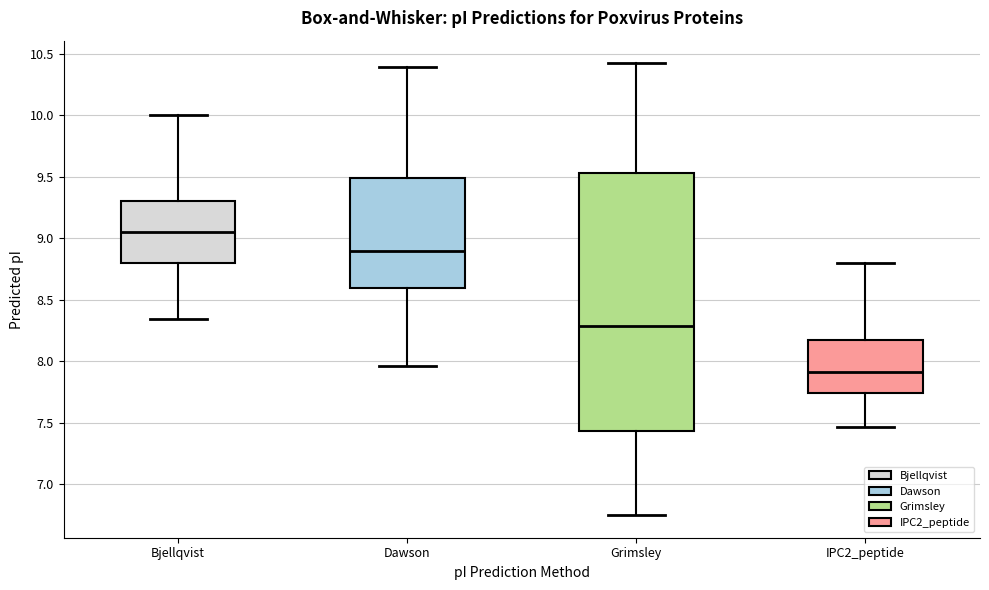

Reading left to right, read every box against the y-axis: the position of its median line, the range the box covers, and the ends of its whiskers. The values are not printed on the chart, so give them approximately, as read against the axis.

Bjellqvist: median 9.05, box 8.80 to 9.30, whiskers 8.35 to 10.00
Dawson: median 8.90, box 8.60 to 9.50, whiskers 7.95 to 10.40
Grimsley: median 8.30, box 7.45 to 9.55, whiskers 6.75 to 10.40
IPC2_peptide: median 7.90, box 7.75 to 8.15, whiskers 7.45 to 8.80